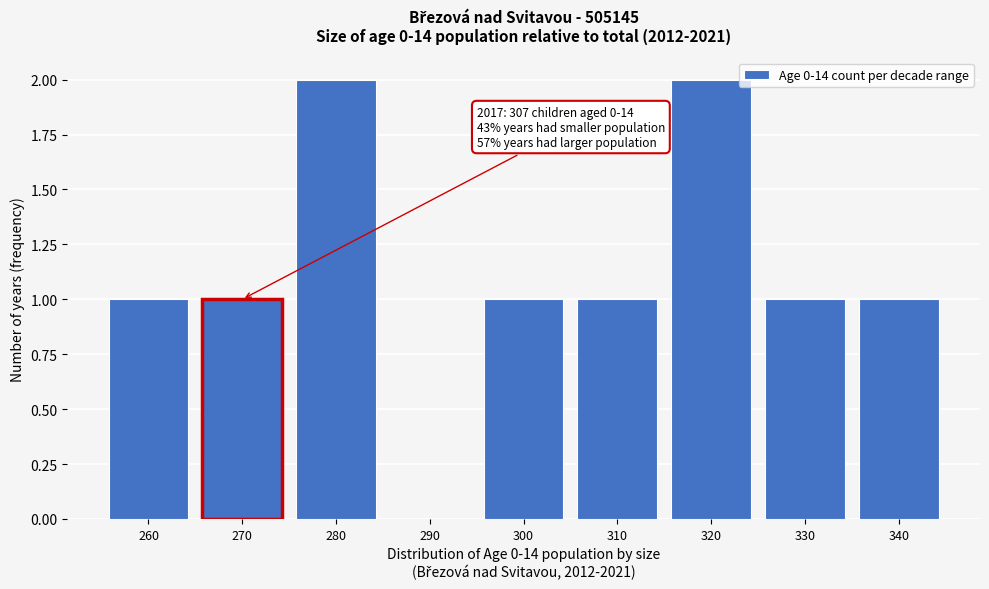

Reading left to right, list all the values displayed in this chart.

260=1	270=1	280=2	290=0	300=1	310=1	320=2	330=1	340=1